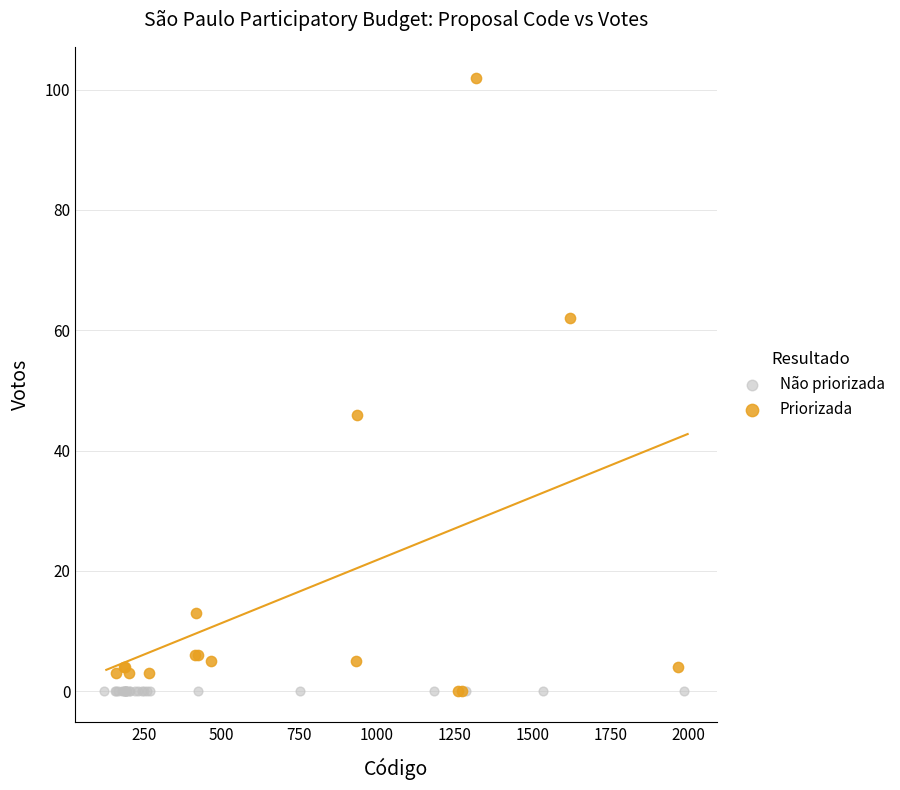

Which series reaches the maximum Y coordinate?

Priorizada